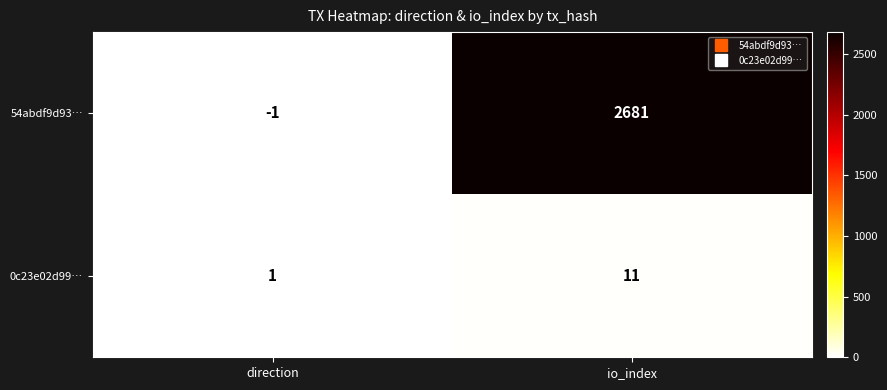

At which label is 54abdf9d93… closest to 1340?

direction